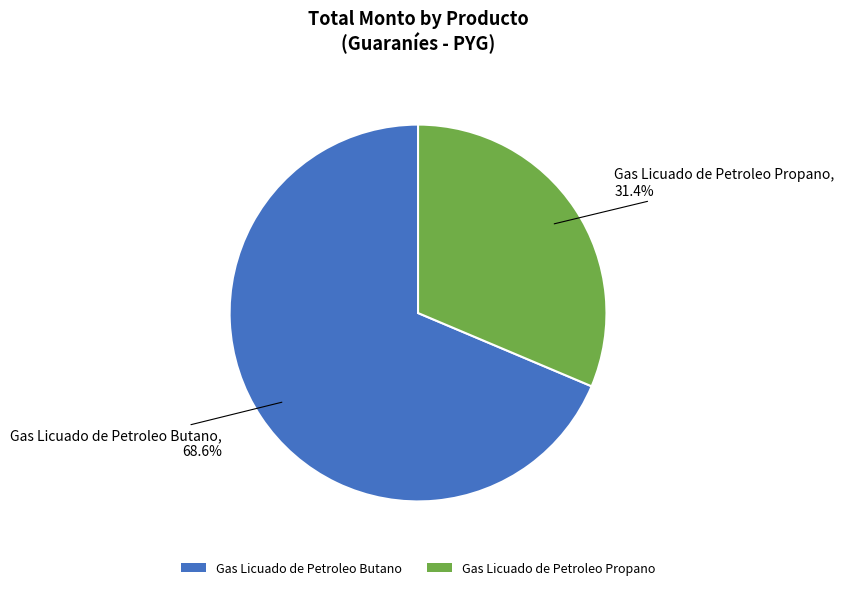

Rank the categories by value from lowest to highest.

Gas Licuado de Petroleo Propano, Gas Licuado de Petroleo Butano